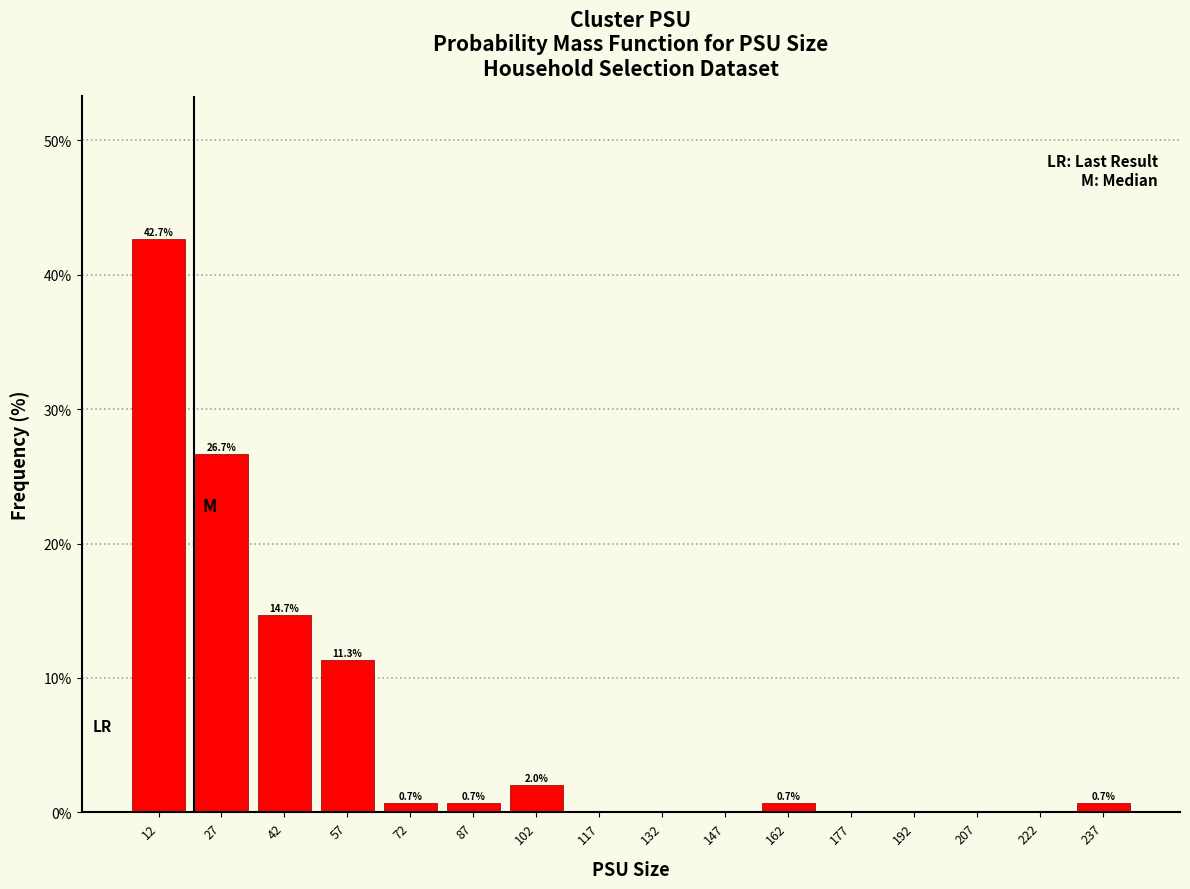

Reading left to right, list all the values displayed in this chart.

12=42.7	27=26.7	42=14.7	57=11.3	72=0.7	87=0.7	102=2.0	117=0.0	132=0.0	147=0.0	162=0.7	177=0.0	192=0.0	207=0.0	222=0.0	237=0.7